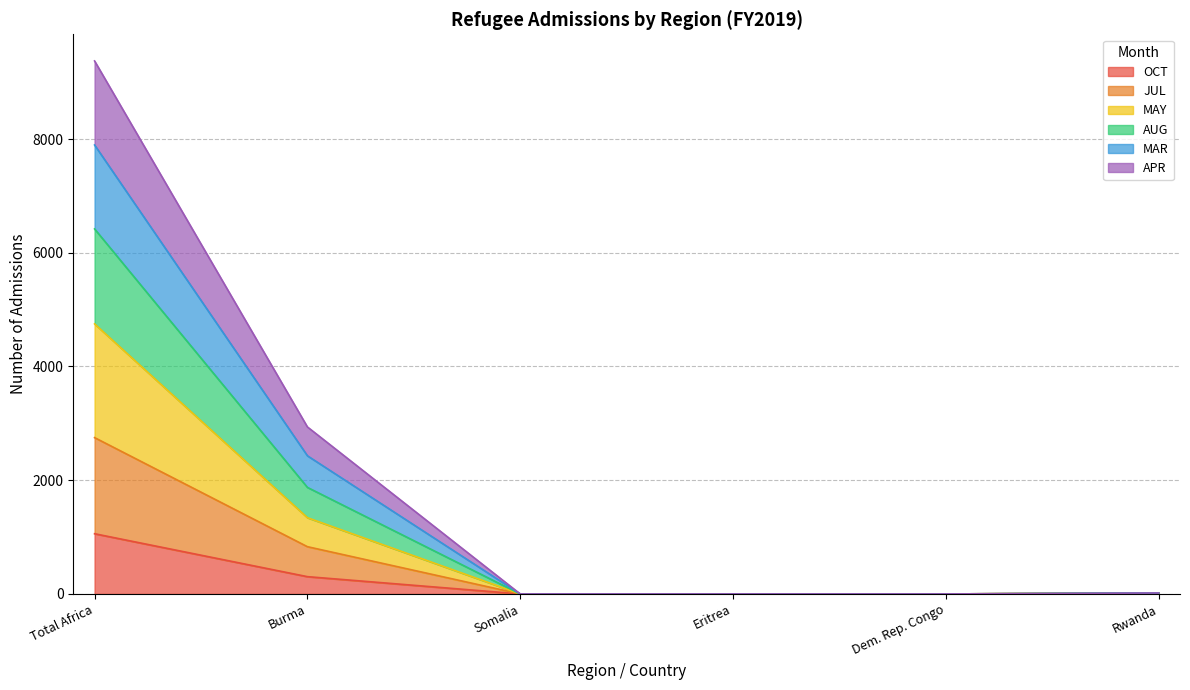

What position from the left is Eritrea?

4